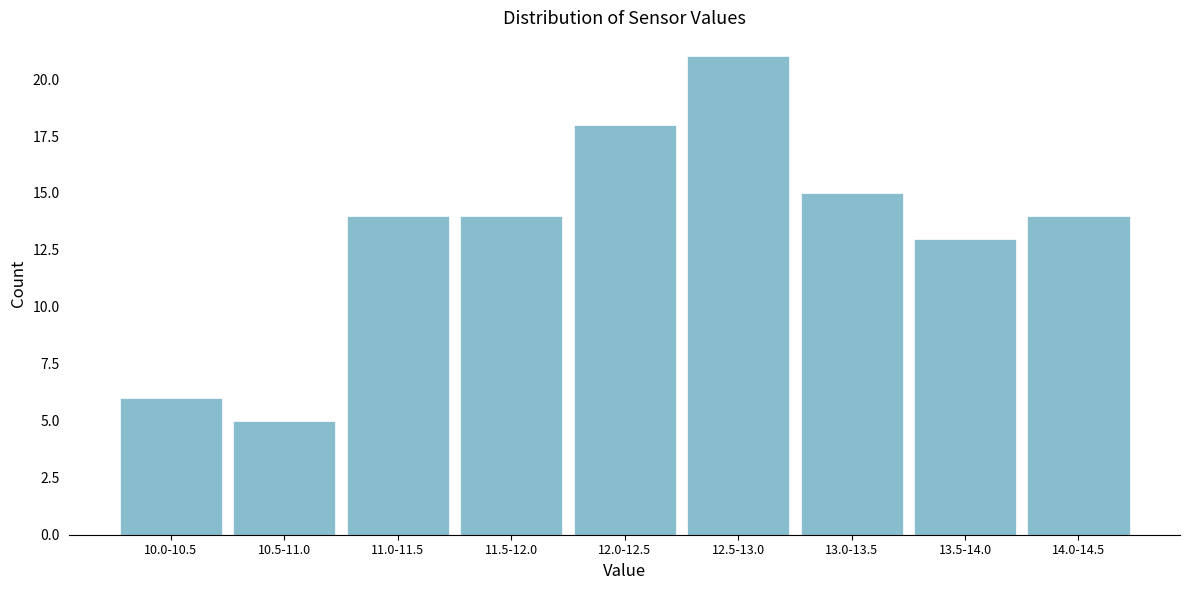

Reading left to right, extract all data points from this chart.

10.0-10.5=6	10.5-11.0=5	11.0-11.5=14	11.5-12.0=14	12.0-12.5=18	12.5-13.0=21	13.0-13.5=15	13.5-14.0=13	14.0-14.5=14